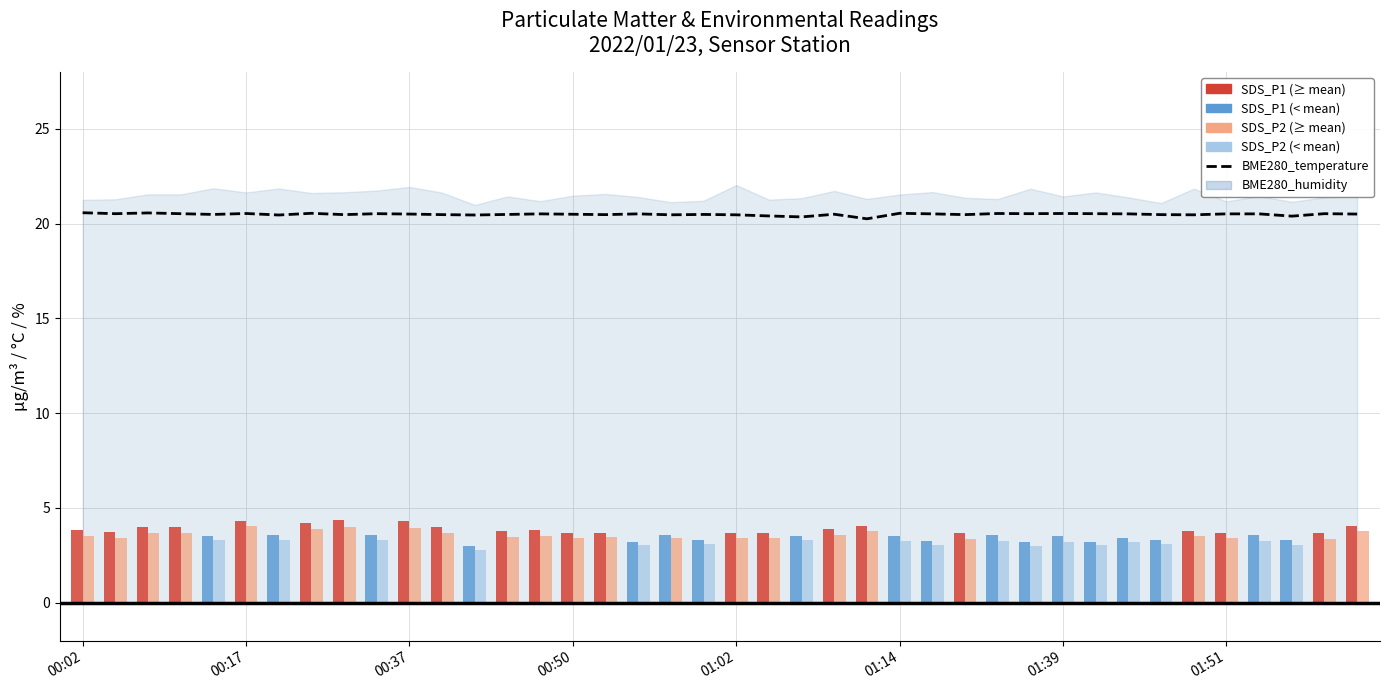

The value at 9 is 20.5. True or false?

True